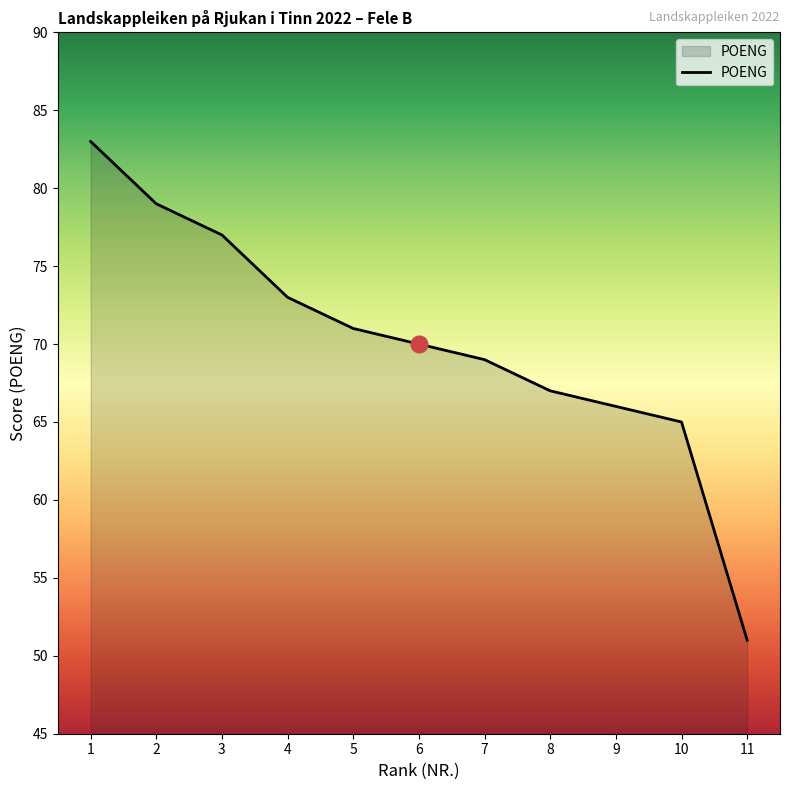

What is the ratio of the value at 6 to the value at 9?

1.1